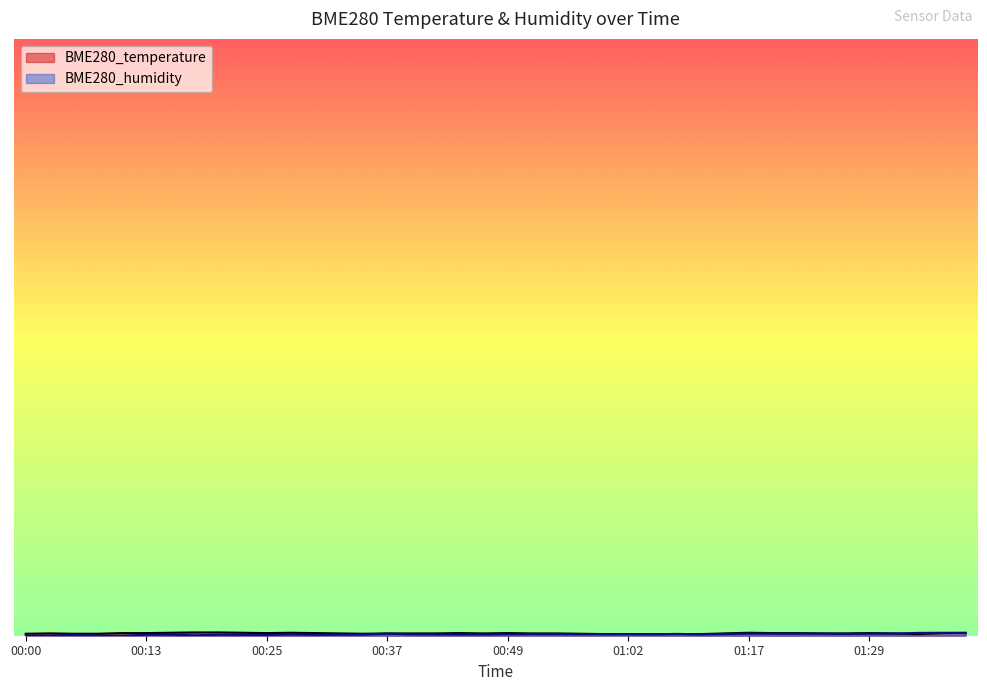

What is the average value of the BME280_humidity series?

19.5